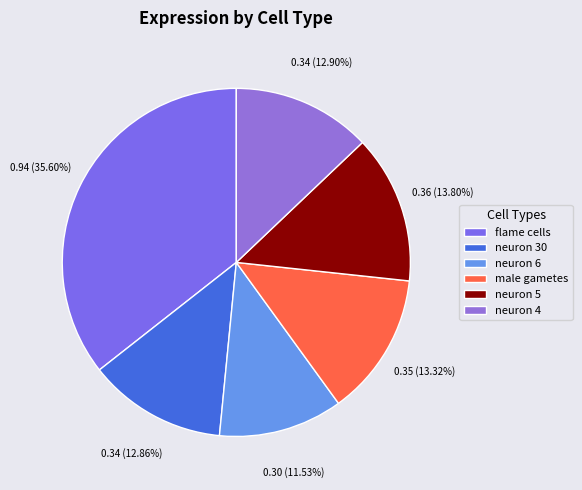

Combined, do neuron 4 and neuron 30 account for over 50%?

No